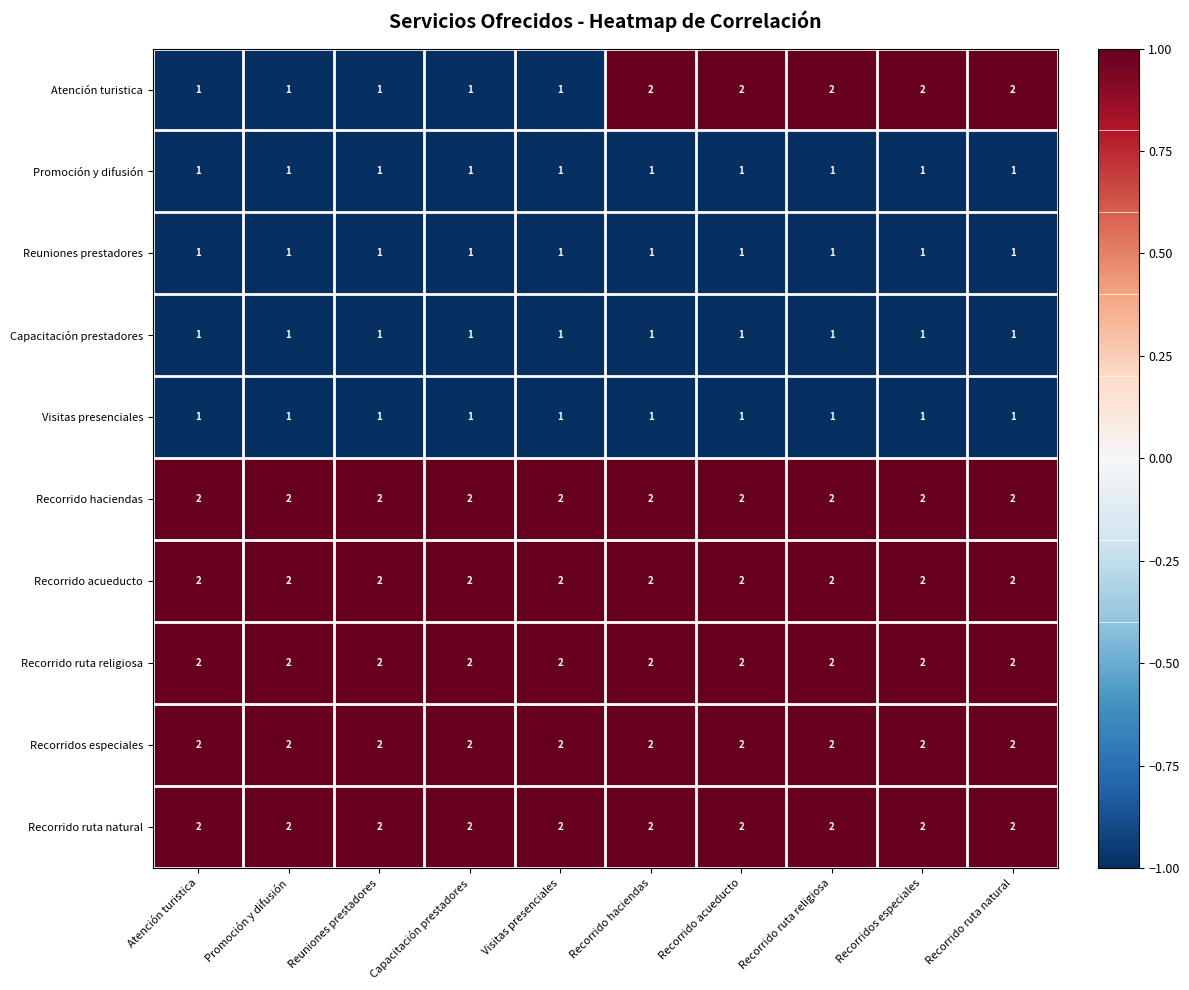

Between Capacitación prestadores and Recorrido haciendas, which series saw the biggest shift?

Atención turistica